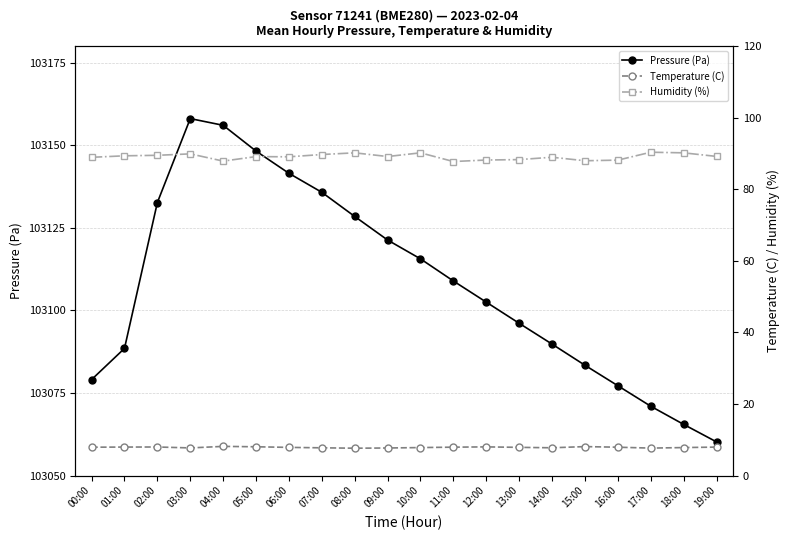

What is the smallest value displayed?

7.7